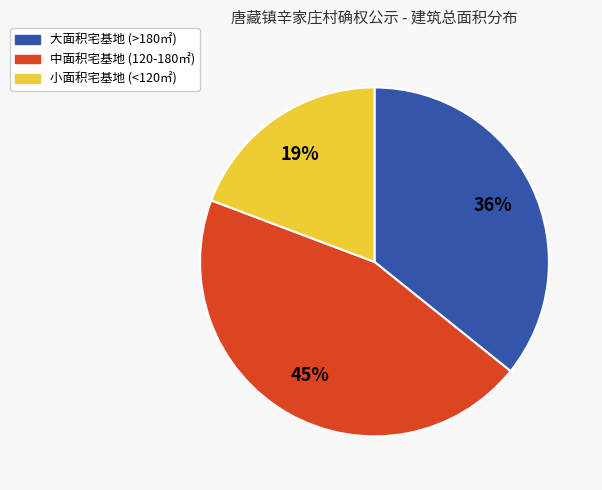

How many slices are in this pie chart?

3